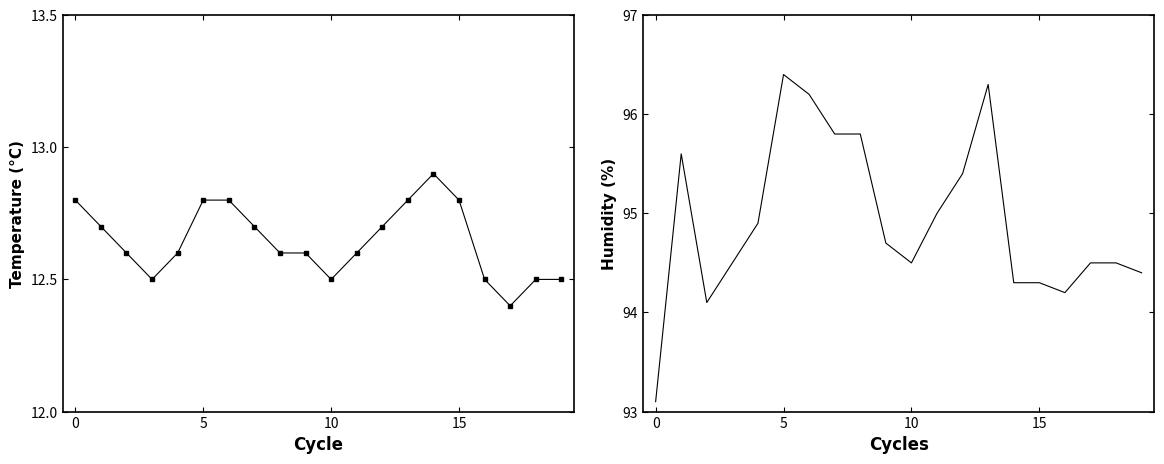

True or false: temperature has a value of 12.8 at 13.

True